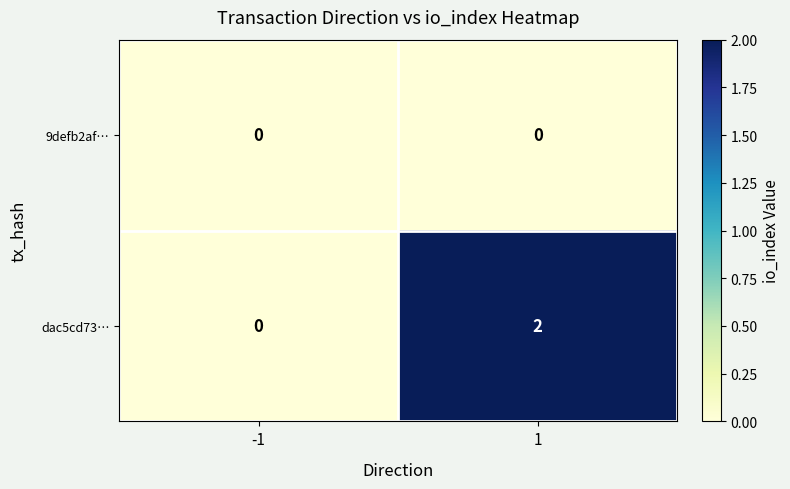

At which category is the sum across all series the highest?

1